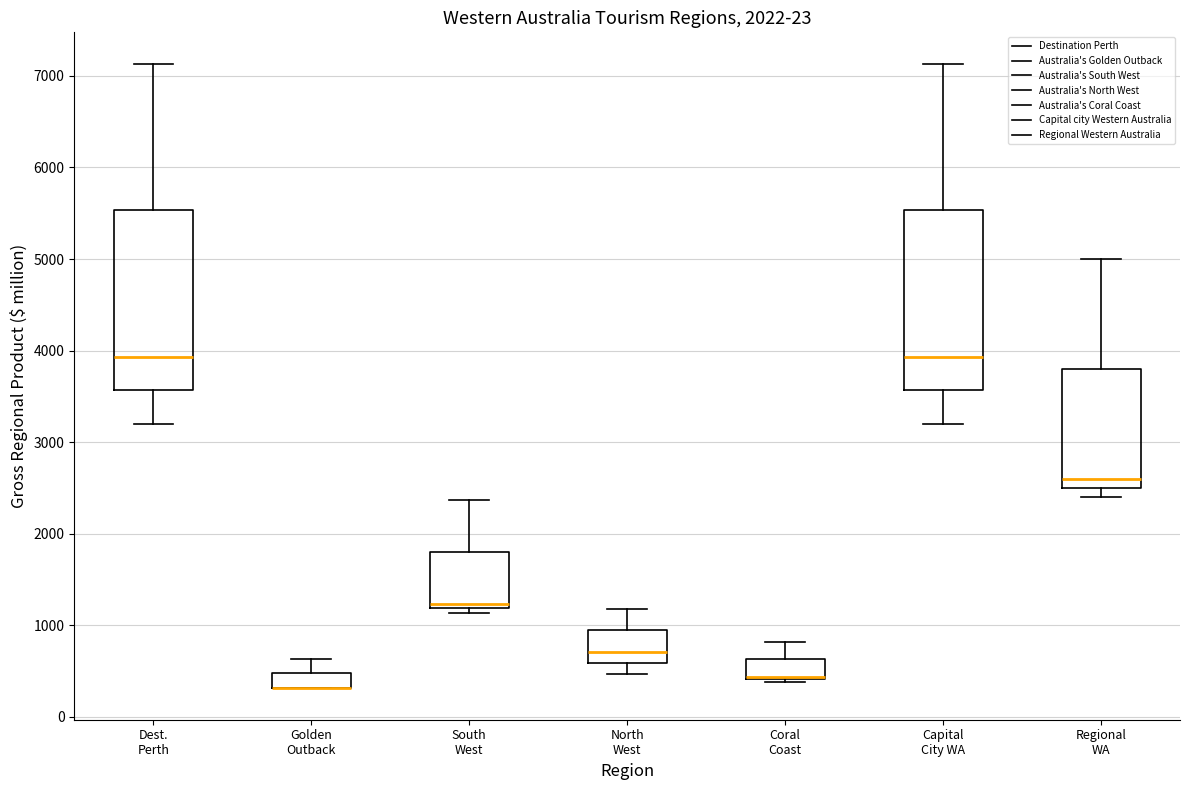

Reading left to right, transcribe this box plot: for each box, give where its median line is, the range the box spans, and where its two whiskers end, as read against the y-axis. The values are not printed on the chart, so give them approximately, as read against the axis.

Dest. Perth: median 3900, box 3600 to 5500, whiskers 3200 to 7100
Golden Outback: median 300 (drawn on the box's lower edge), box 300 to 500, whiskers 300 to 600
South West: median 1200 (just above the box's lower edge), box 1200 to 1800, whiskers 1100 to 2400
North West: median 700, box 600 to 900, whiskers 500 to 1200
Coral Coast: median 400 (just above the box's lower edge), box 400 to 600, whiskers 400 (just below the box's lower edge) to 800
Capital City WA: median 3900, box 3600 to 5500, whiskers 3200 to 7100
Regional WA: median 2600, box 2500 to 3800, whiskers 2400 to 5000